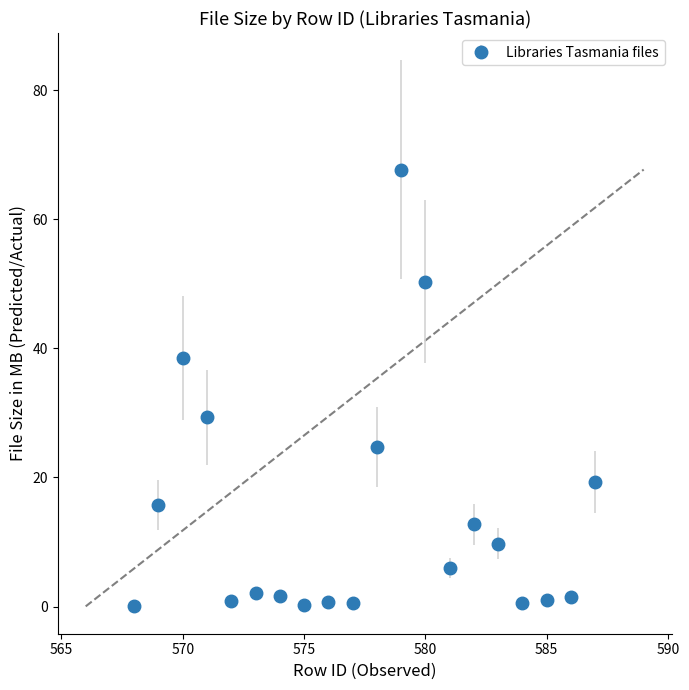

What is the maximum value shown in the chart?

67.7